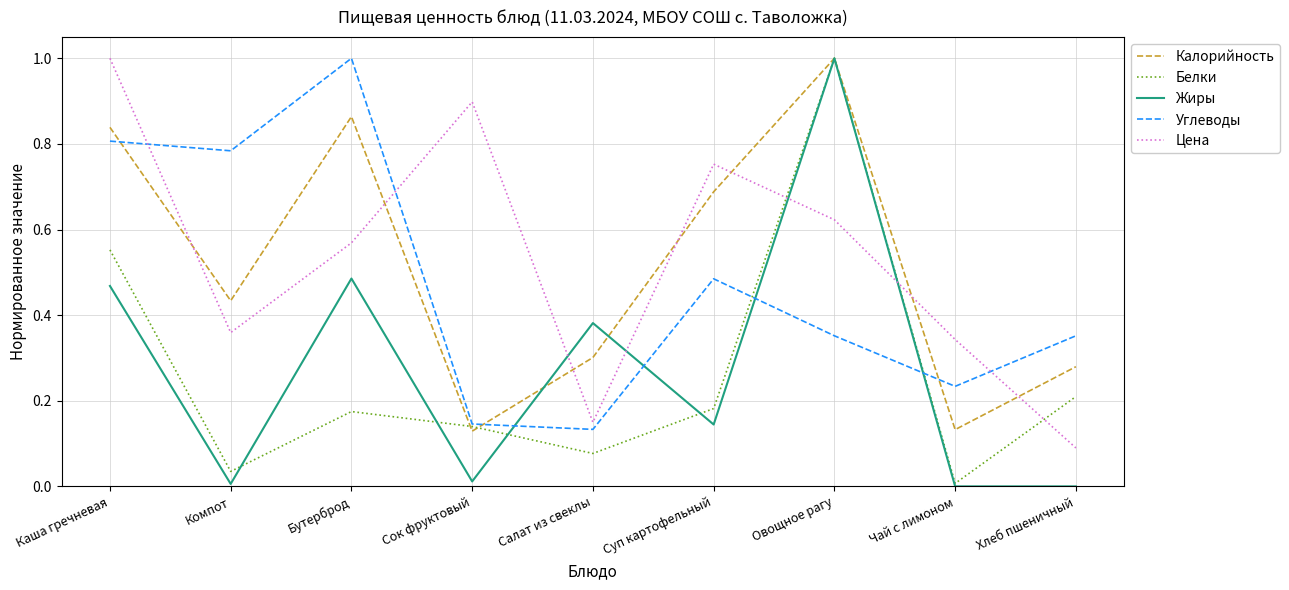

Which series has the widest spread of values?

Жиры